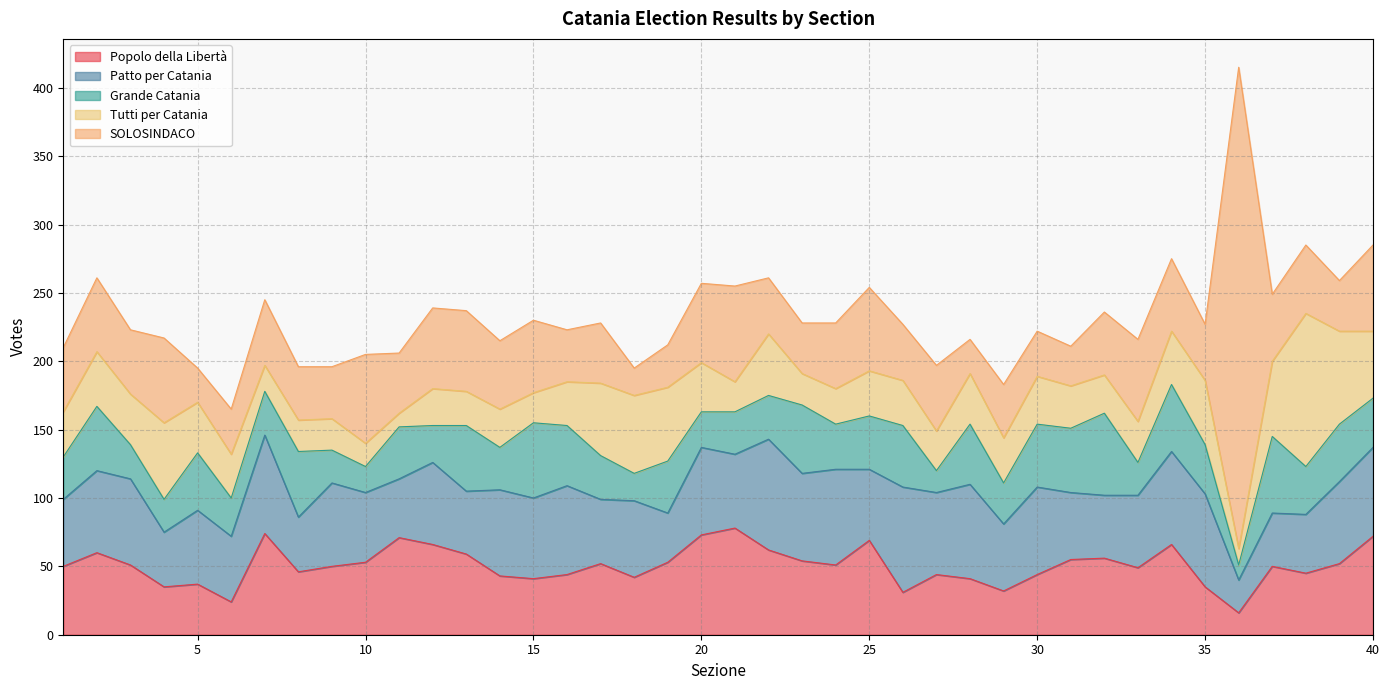

What is the maximum value for Popolo della Libertà?

78